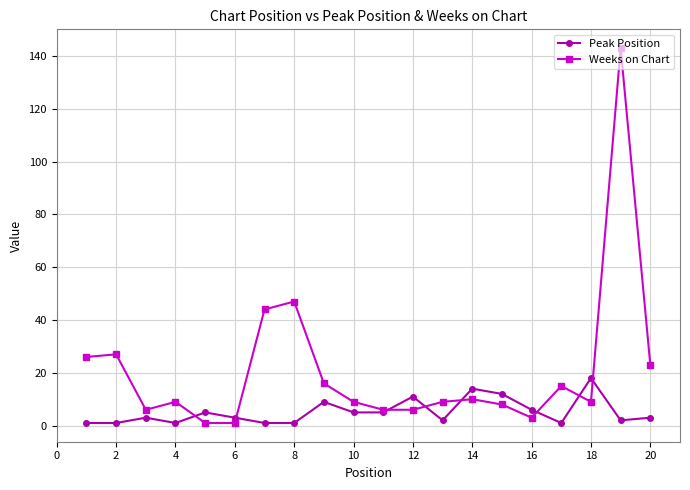

True or false: Peak Position has more than 1 points higher than both neighbors.

True